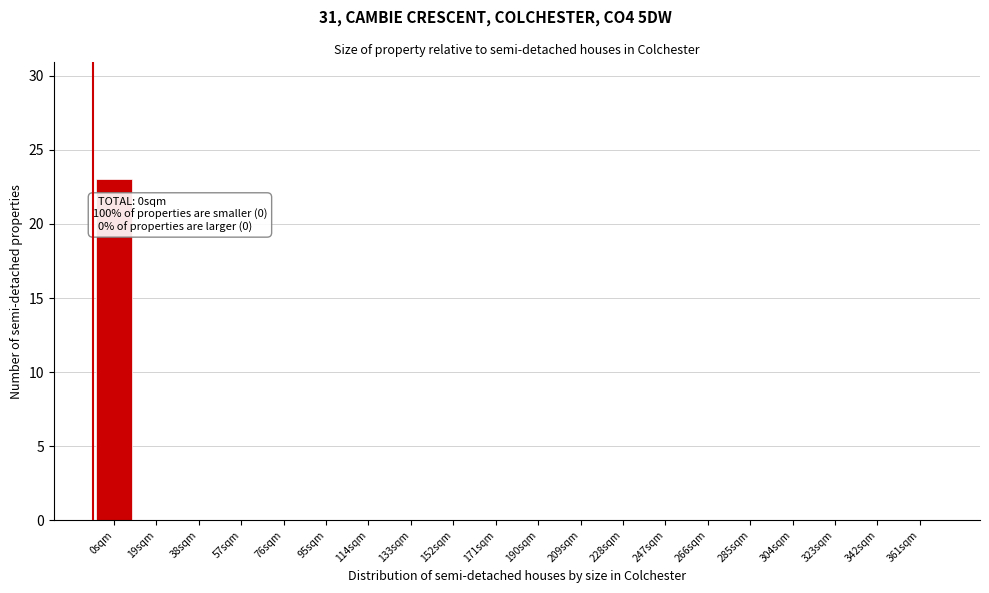

Reading left to right, extract all data points from this chart.

0sqm=23	19sqm=0	38sqm=0	57sqm=0	76sqm=0	95sqm=0	114sqm=0	133sqm=0	152sqm=0	171sqm=0	190sqm=0	209sqm=0	228sqm=0	247sqm=0	266sqm=0	285sqm=0	304sqm=0	323sqm=0	342sqm=0	361sqm=0